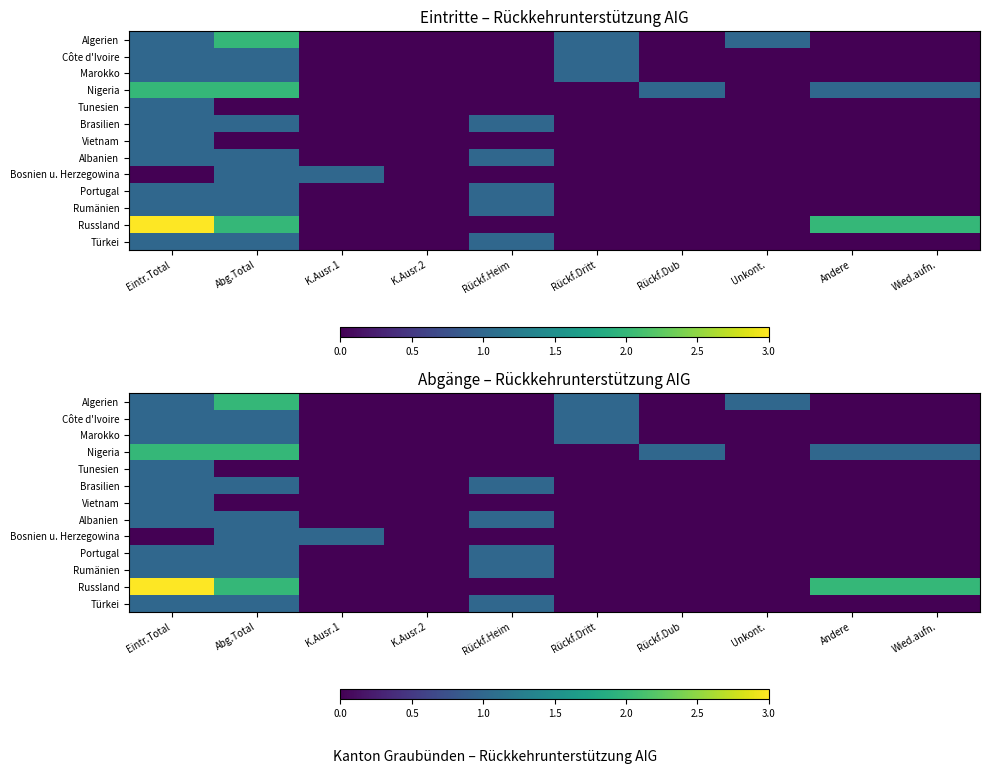

List the series in order of their peak value, highest first.

Russland, Algerien, Nigeria, Côte d'Ivoire, Marokko, Tunesien, Brasilien, Vietnam, Albanien, Bosnien u. Herzegowina, Portugal, Rumänien, Türkei